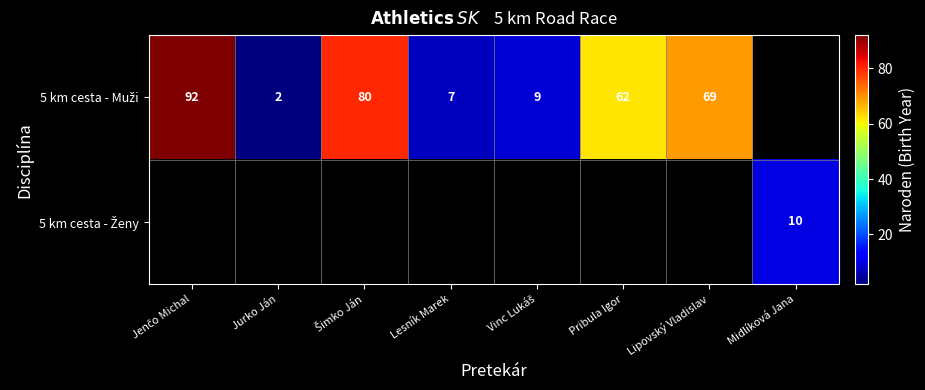

What is the difference between the maximum and minimum values in the 5 km cesta - Muži series?

90.0